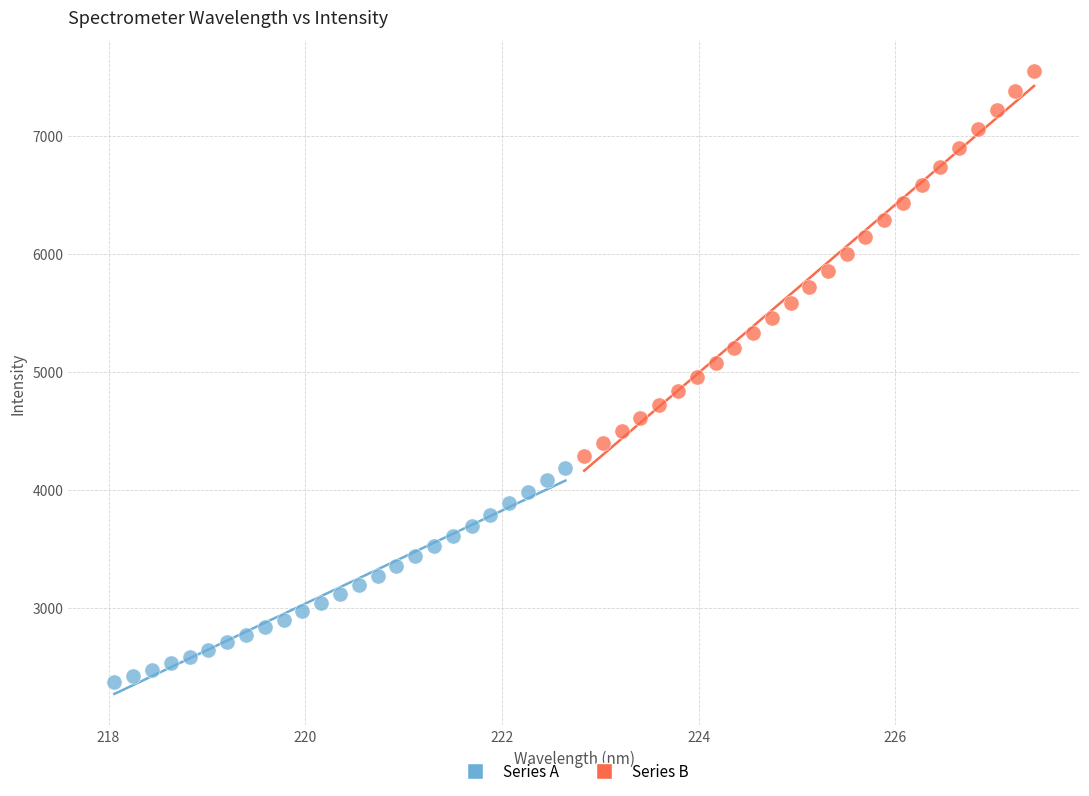

What are all the series names shown in the legend?

Series A, Series B